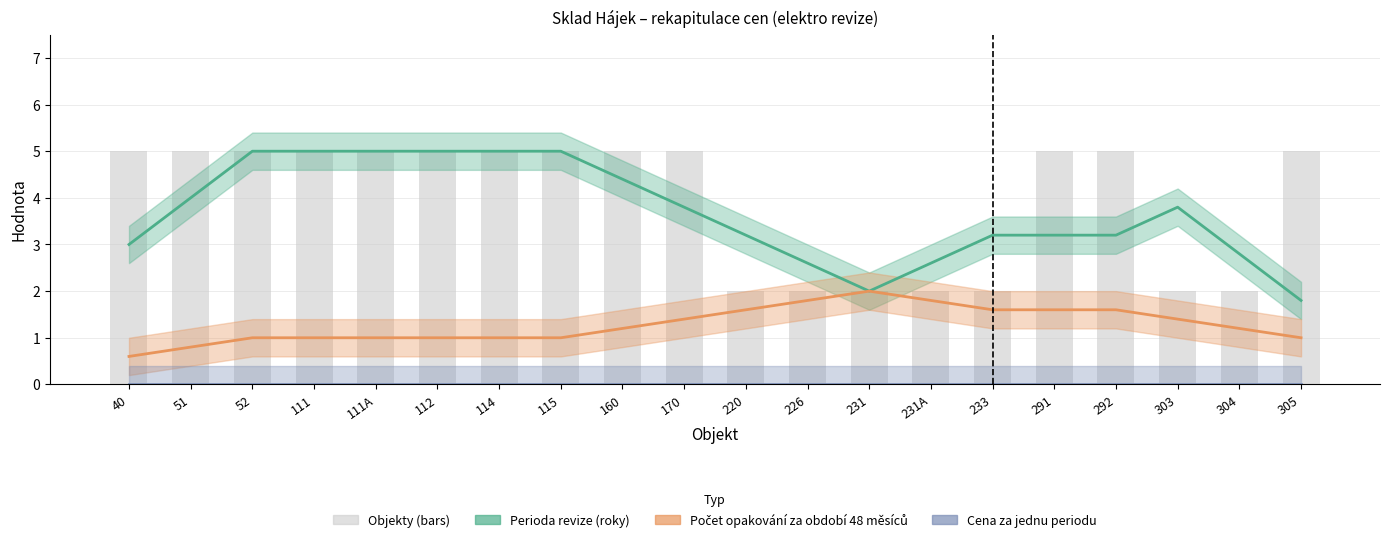

How many bars are there in total?

20